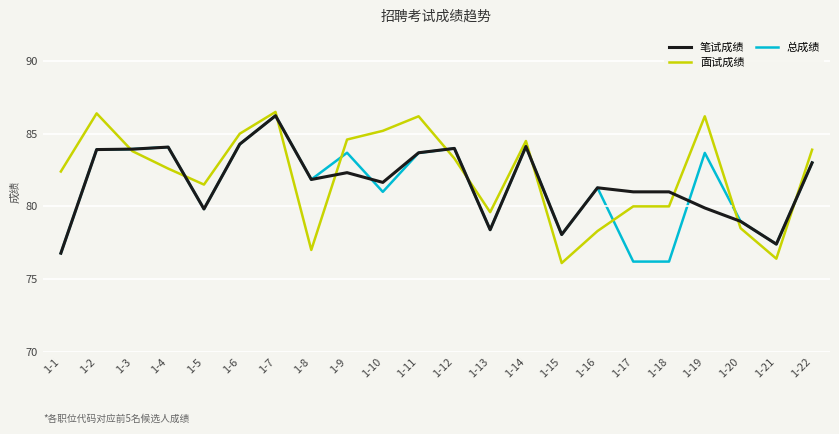

What is the total value across all series at 1-18?

237.2